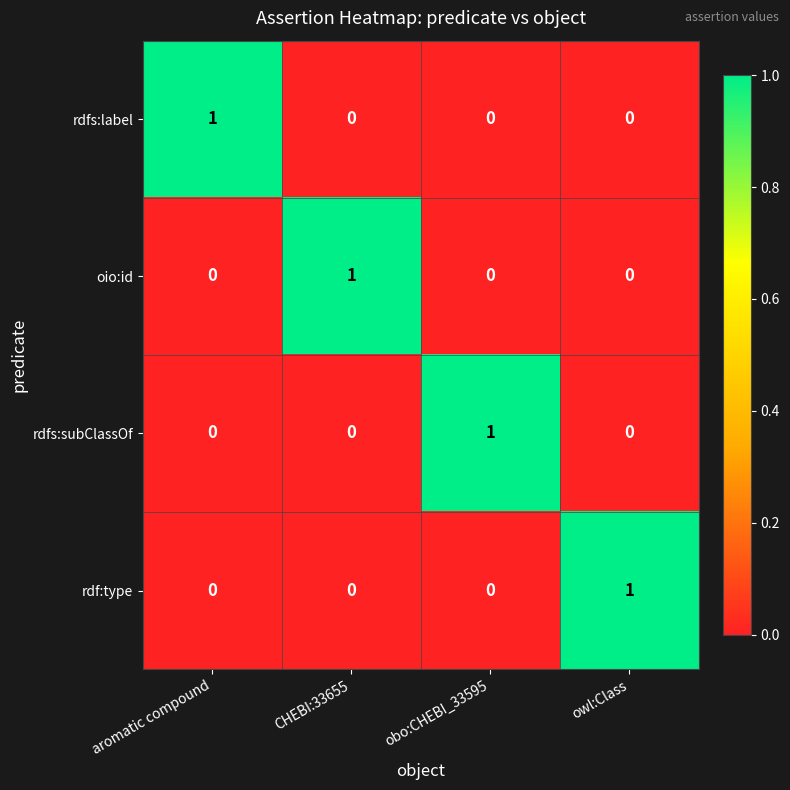

True or false: rdfs:subClassOf has a value of 0 at owl:Class.

True